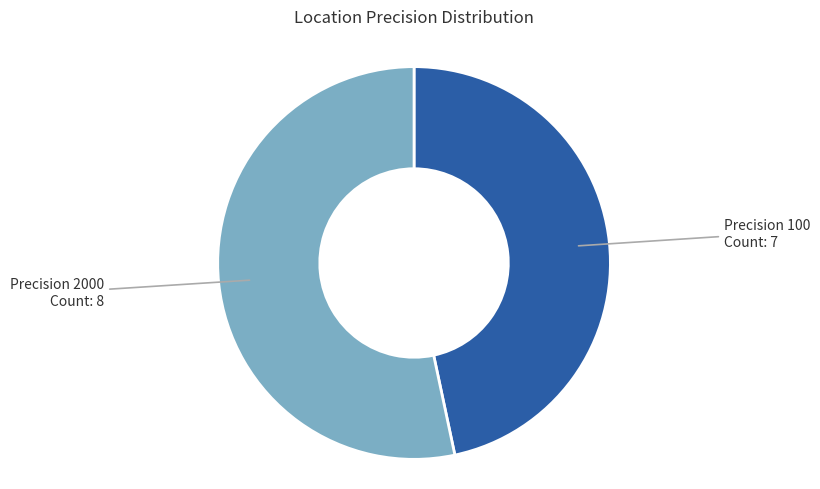

Is there any slice that represents more than half of the pie?

Yes